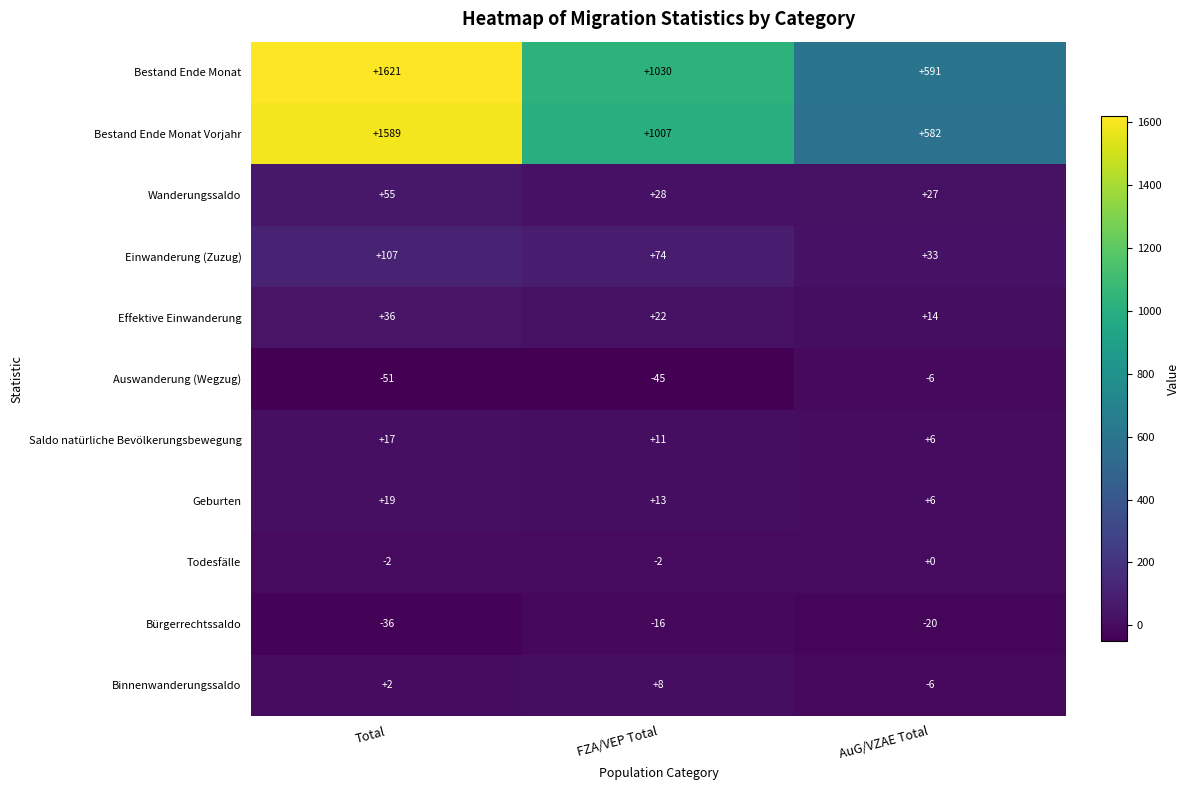

What is the spread (max minus min) of values at FZA/VEP Total?

1075